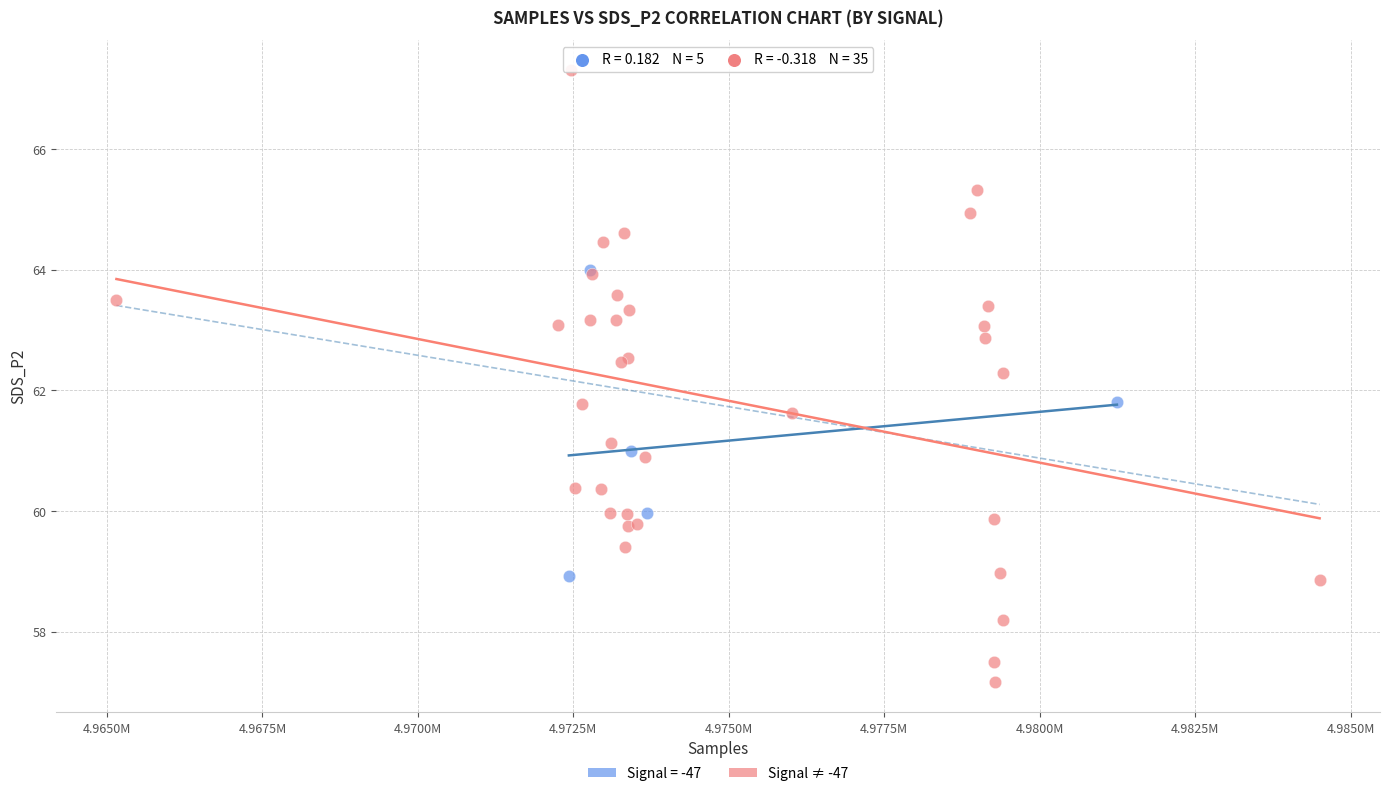

Which series has the largest Y range (max minus min)?

Signal ≠ -47